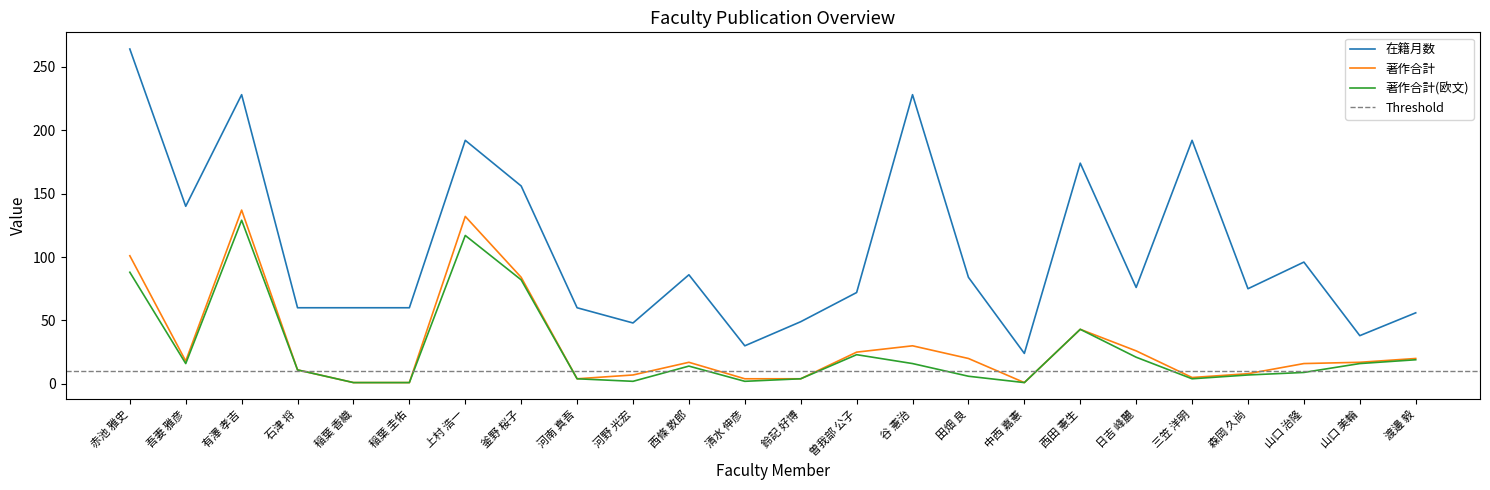

Where does the 著作合計(欧文) series first go above 14?

赤池 雅史